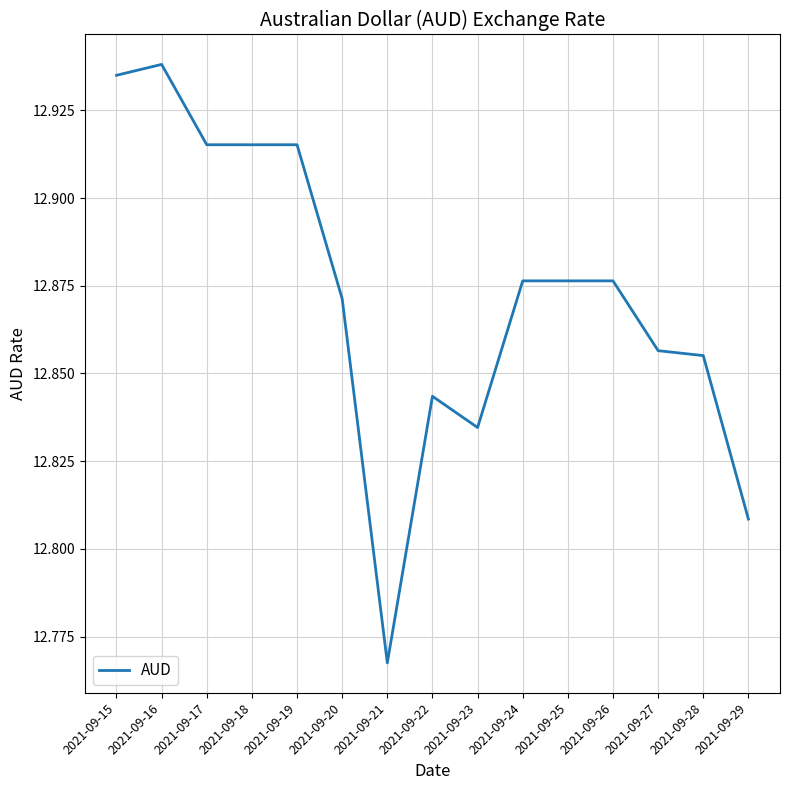

Between 2021-09-21 and 2021-09-18, which is larger?

2021-09-18